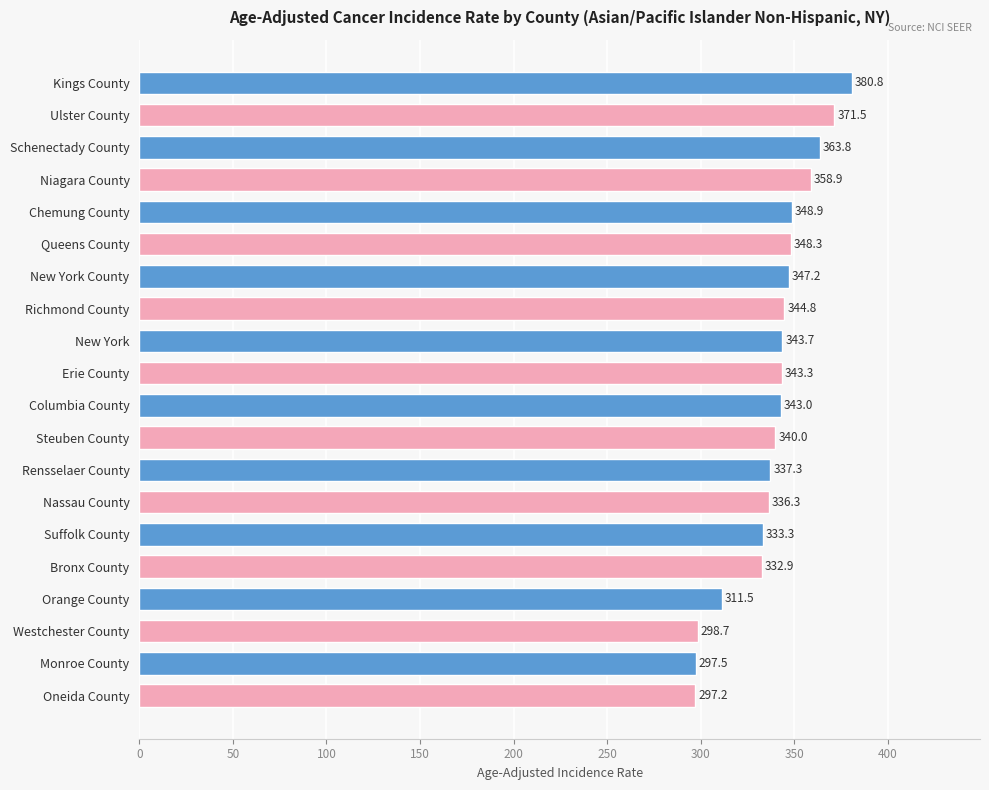

Does the chart contain any negative values?

No